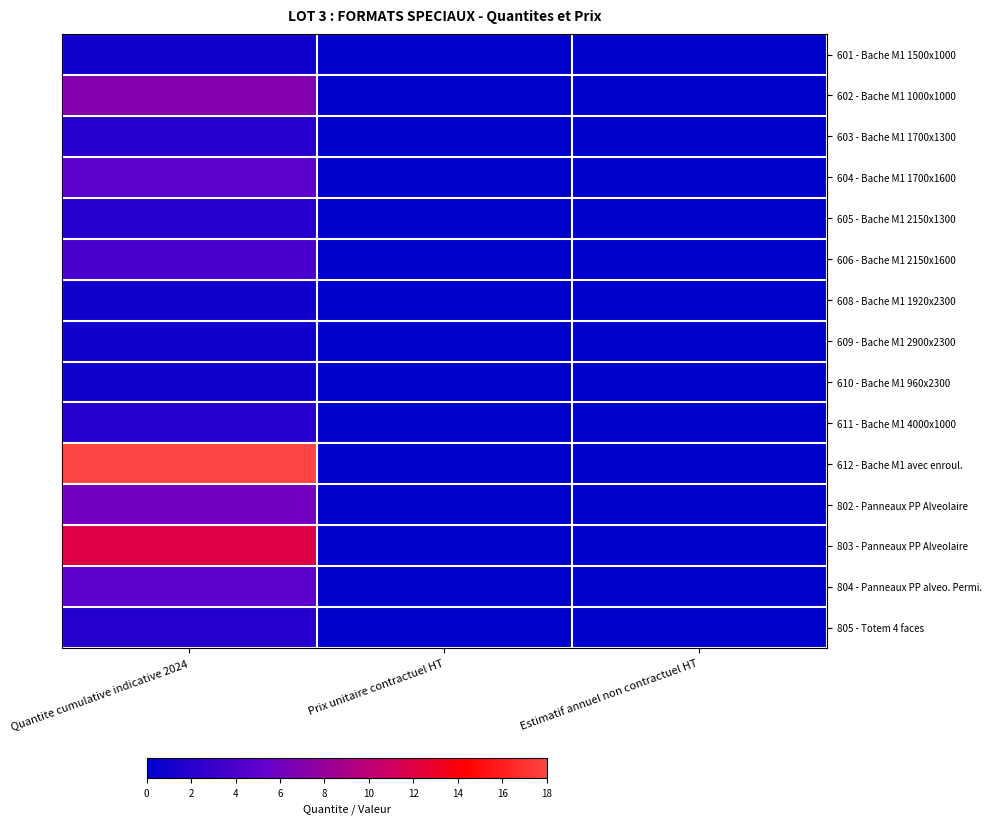

At which category is the sum across all series the highest?

Quantite cumulative indicative 2024